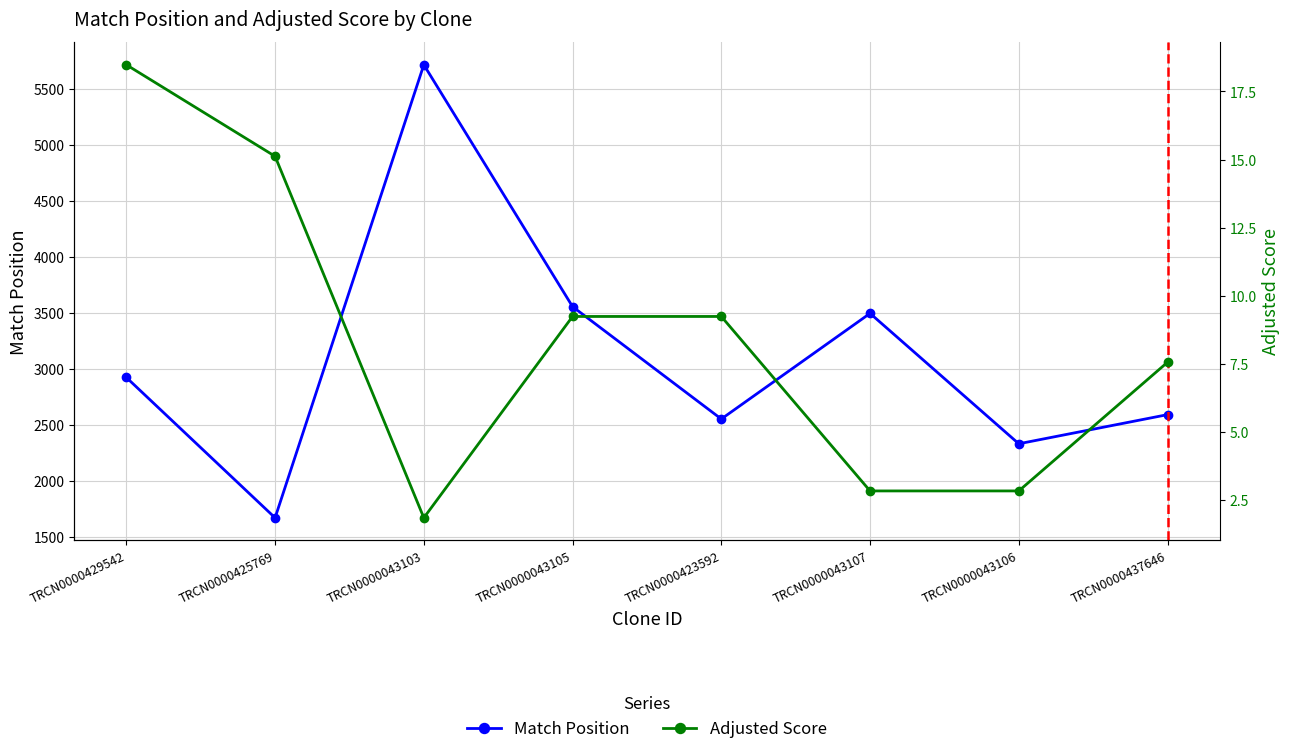

Reading right to left, list all the values displayed in this chart.

Match Position: TRCN0000437646=2593.0	TRCN0000043106=2333.0	TRCN0000043107=3497.0	TRCN0000423592=2554.0	TRCN0000043105=3557.0	TRCN0000043103=5716.0	TRCN0000425769=1672.0	TRCN0000429542=2925.0
Adjusted Score: TRCN0000437646=7.6	TRCN0000043106=2.8	TRCN0000043107=2.8	TRCN0000423592=9.2	TRCN0000043105=9.2	TRCN0000043103=1.8	TRCN0000425769=15.1	TRCN0000429542=18.5